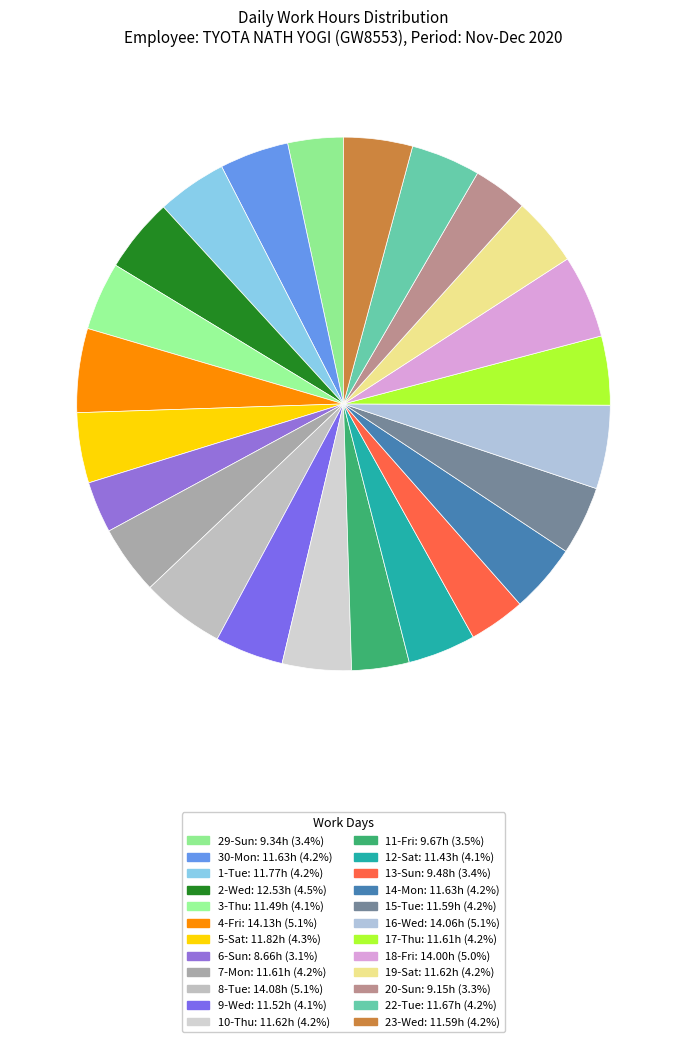

Is it true that 20-Sun is 3% of the pie?

True